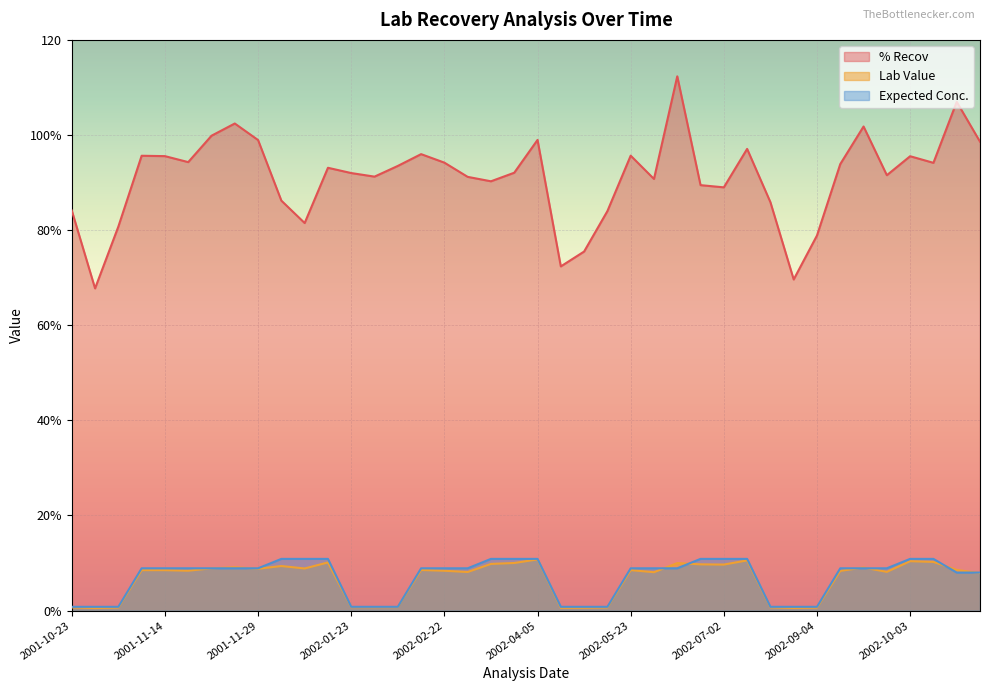

What is the sum of the % Recov values at 2001-11-29 and 2002-01-30?

192.4